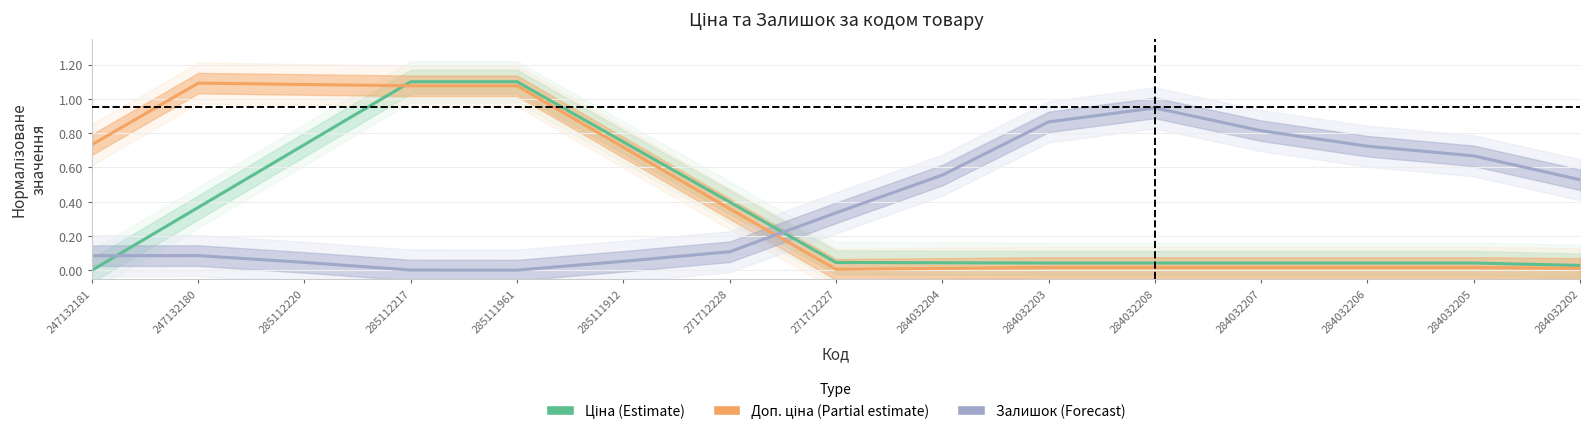

List the labels in order of Залишок (Forecast) value, smallest first.

285111961, 285112217, 285112220, 285111912, 247132181, 247132180, 271712228, 271712227, 284032202, 284032204, 284032205, 284032206, 284032207, 284032203, 284032208